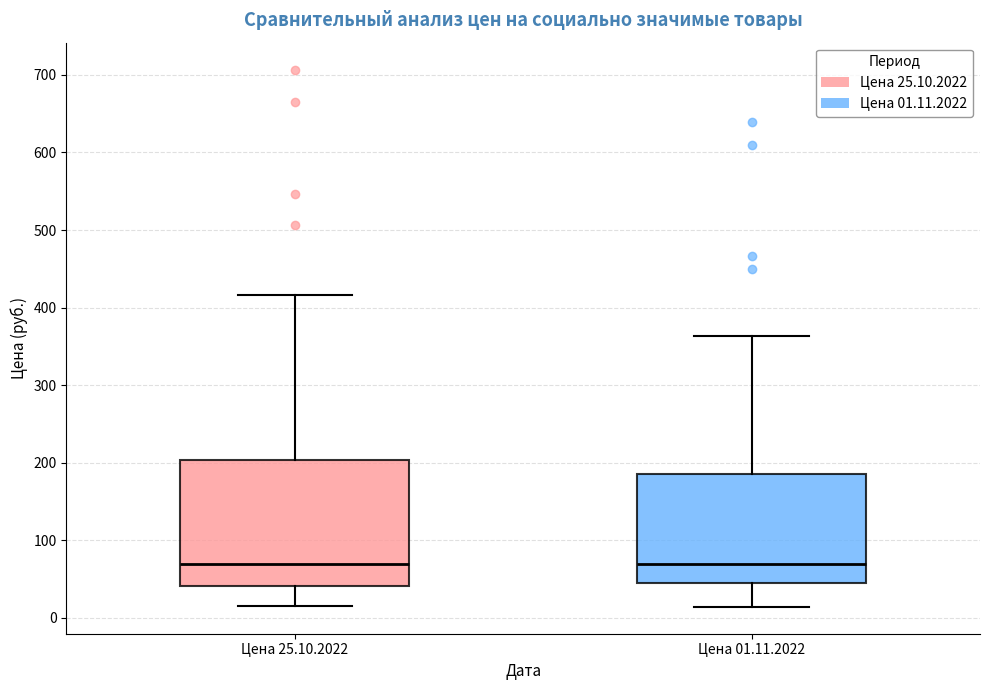

Reading left to right, transcribe this box plot: for each box, give where its median line is, the range the box spans, and where its two whiskers end, as read against the y-axis. The values are not printed on the chart, so give them approximately, as read against the axis.

Цена 25.10.2022: median 70, box 40 to 200, whiskers 20 to 420
Цена 01.11.2022: median 70, box 50 to 190, whiskers 10 to 360